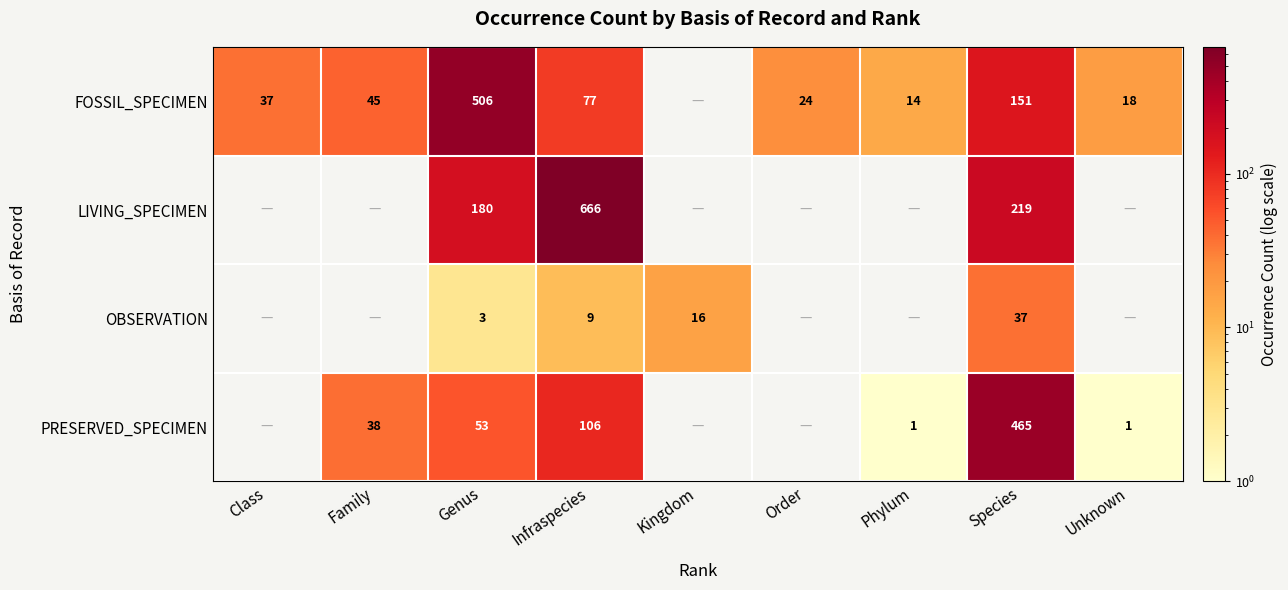

True or false: FOSSIL_SPECIMEN has a value of 22 at Phylum.

False